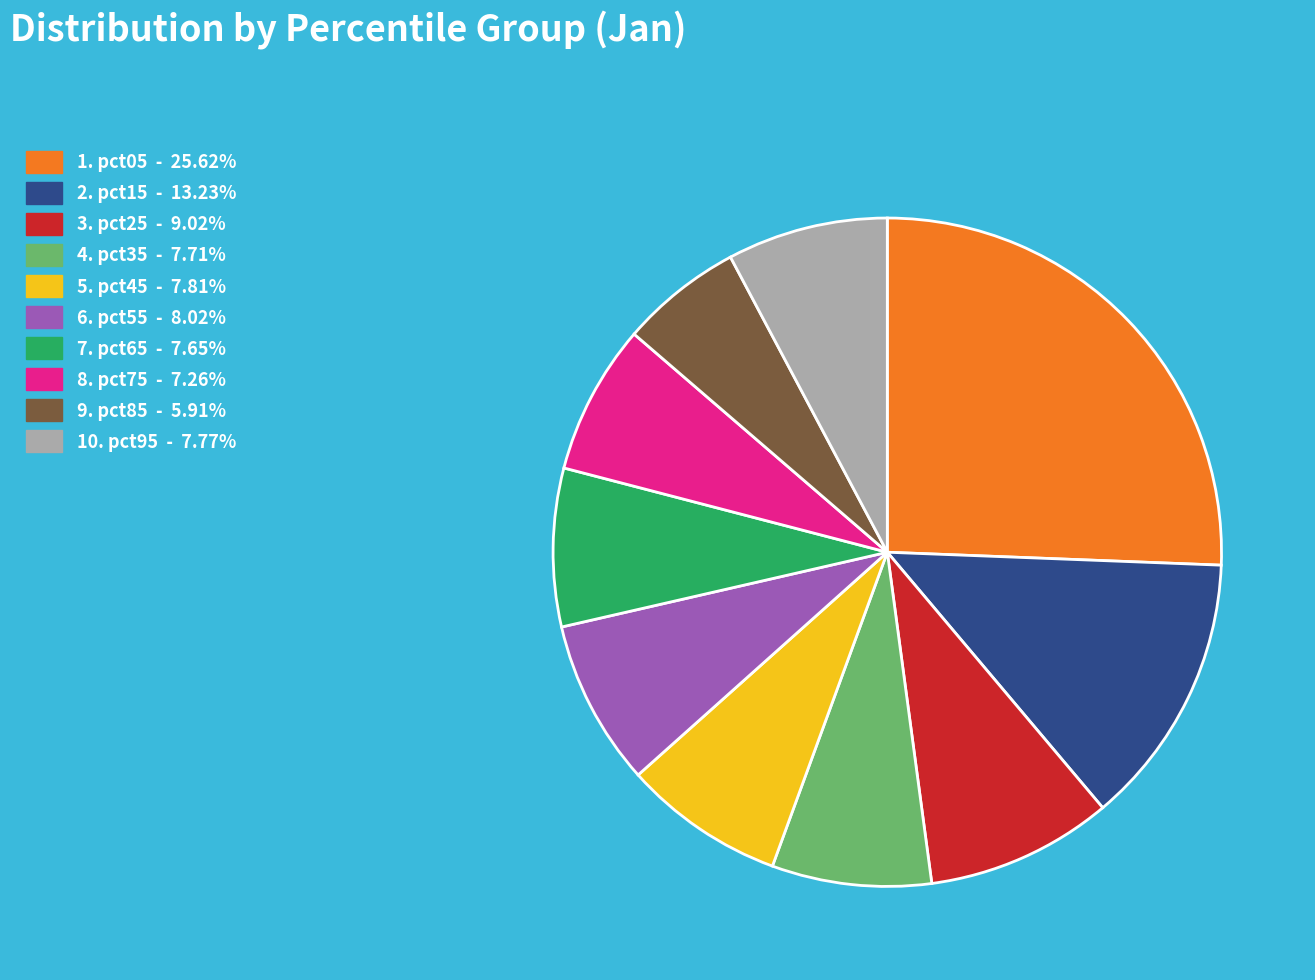

Is there a majority slice in this chart?

No